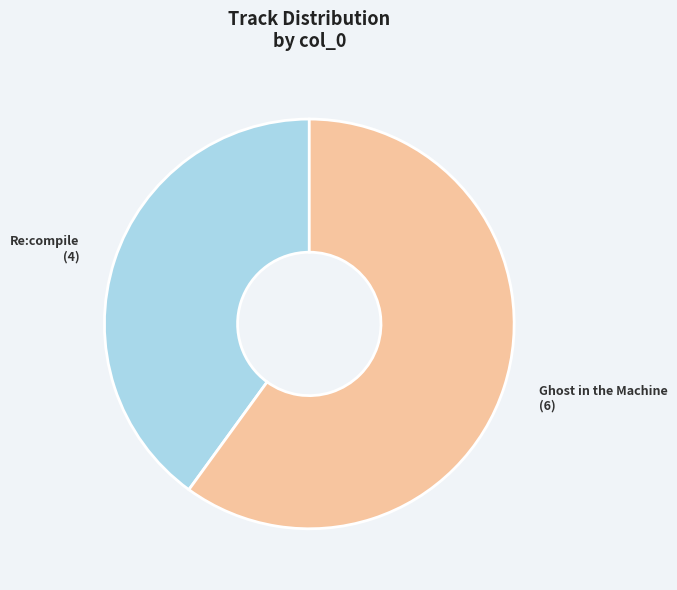

Rank the categories by value from highest to lowest.

Ghost in the Machine, Re:compile